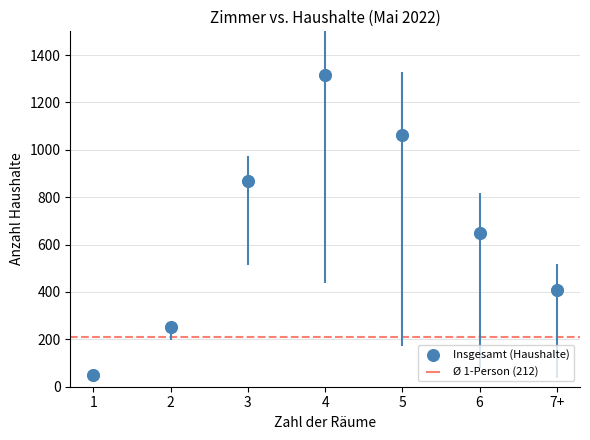

What is the average Y value?

658